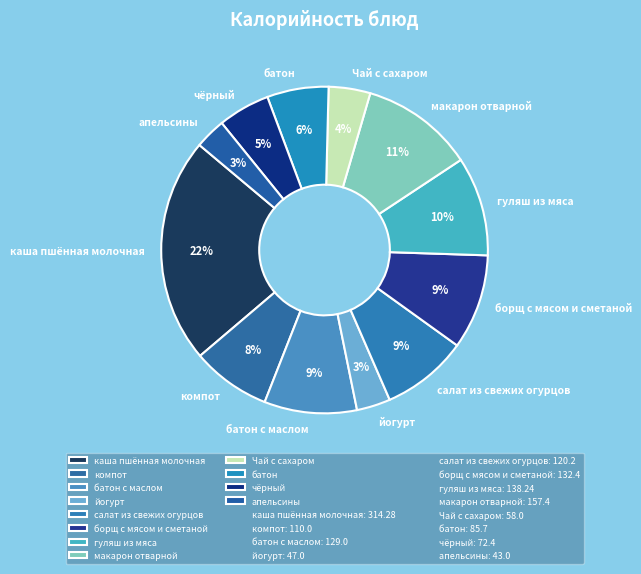

To the nearest percent, what is the average slice percentage?

8%